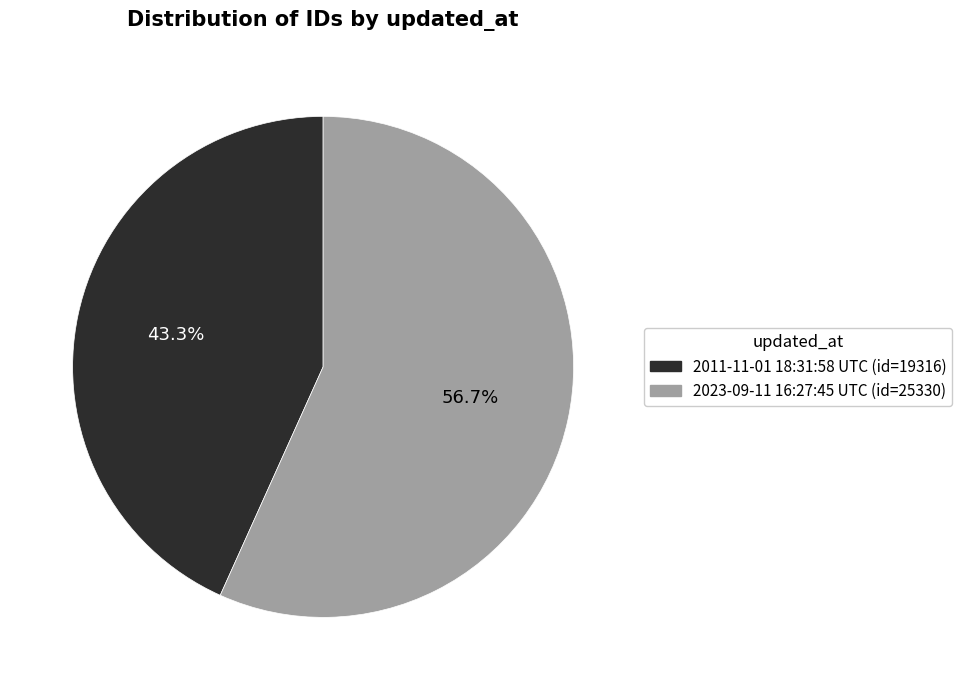

What is the total percentage of 2011-11-01 18:31:58 UTC and 2023-09-11 16:27:45 UTC?

100.0%